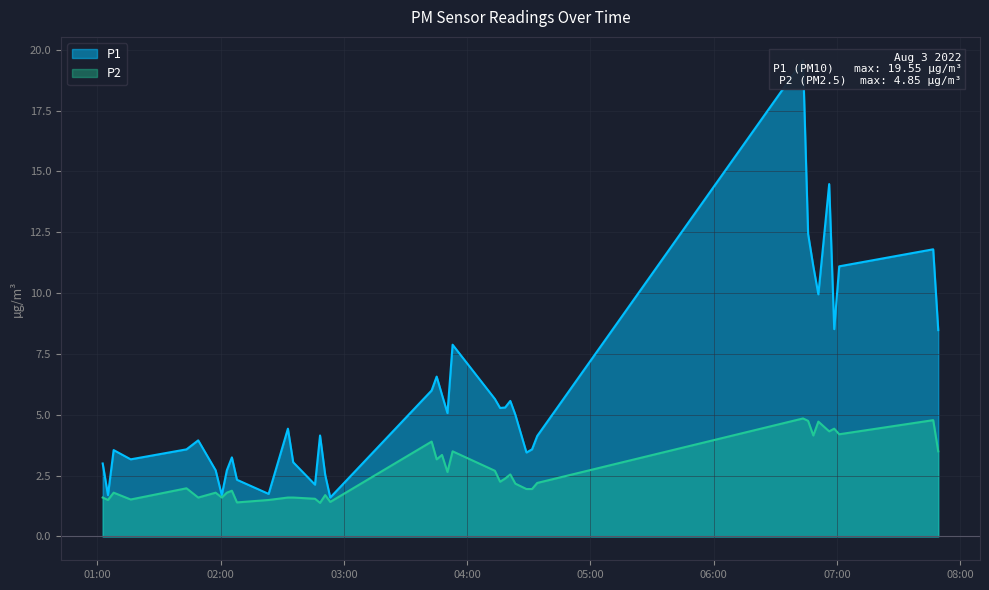

What position from the left is 2022-08-03T01:16:17?

4